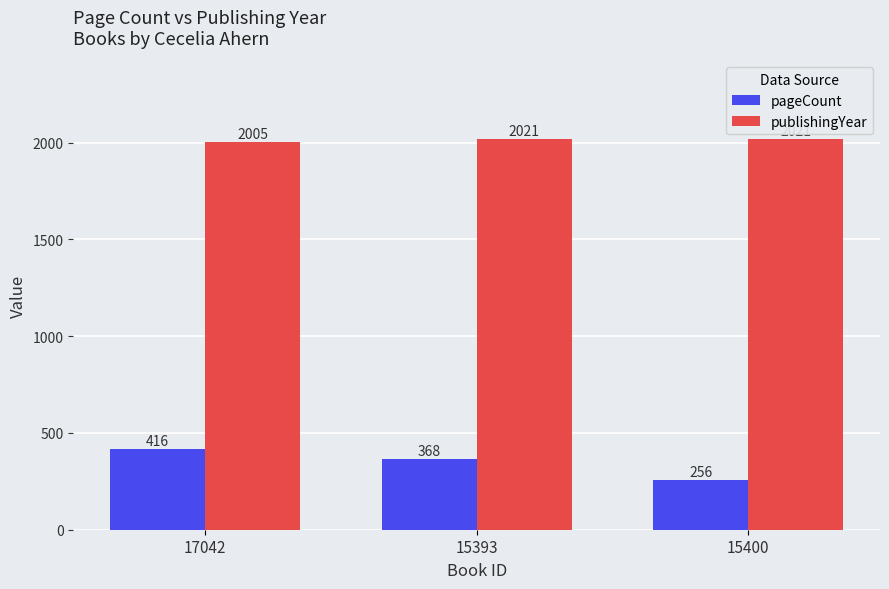

What position from the right is 17042?

3